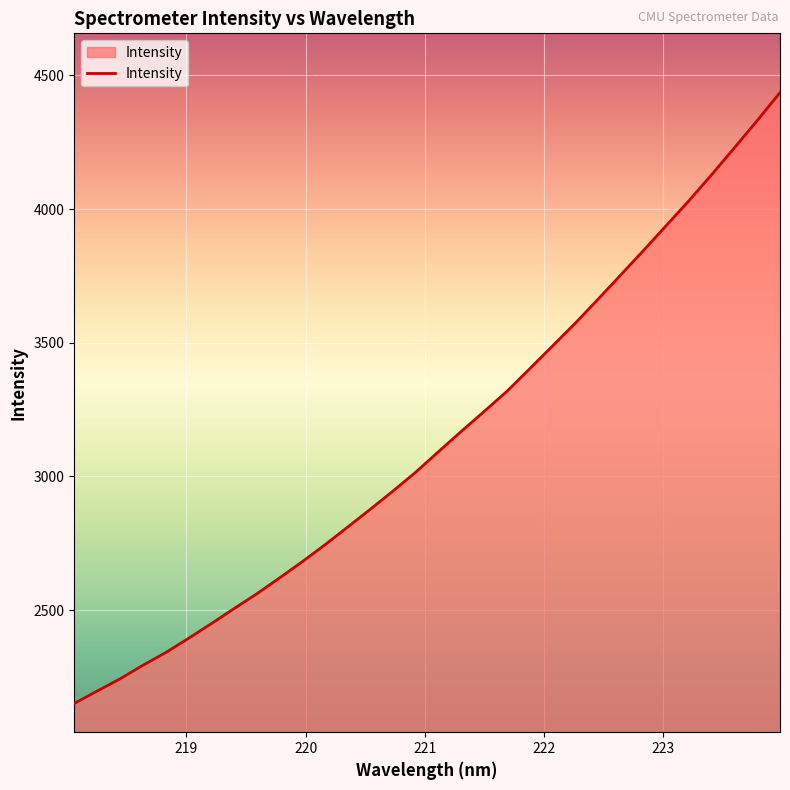

What is the smallest value displayed?

2150.4